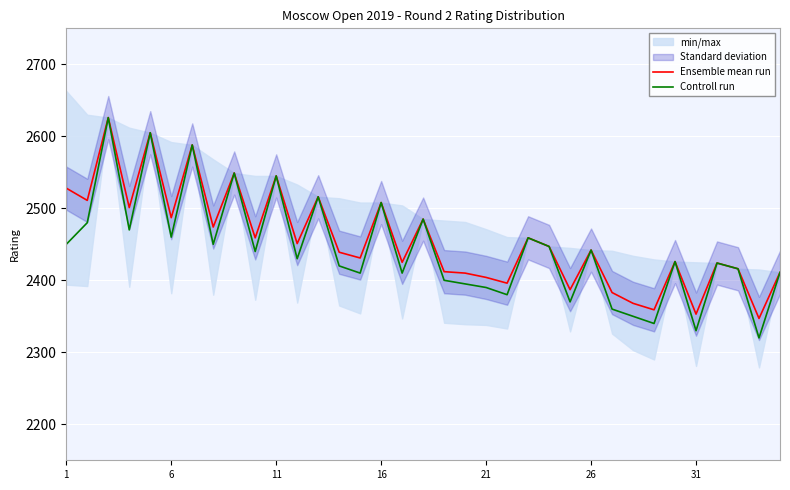

Which series has the widest spread of values?

Controll run